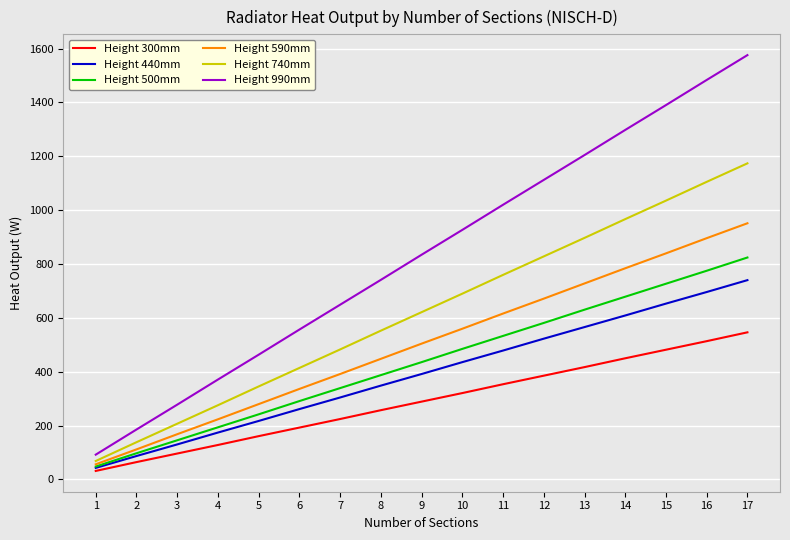

What is the difference between the Height 500mm values at 6 and 15?

435.6